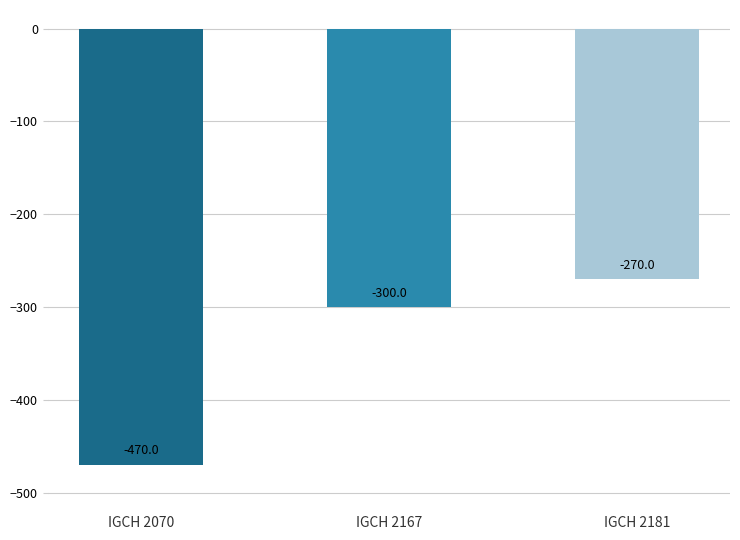

Between IGCH 2070 and IGCH 2181, which is larger?

IGCH 2181